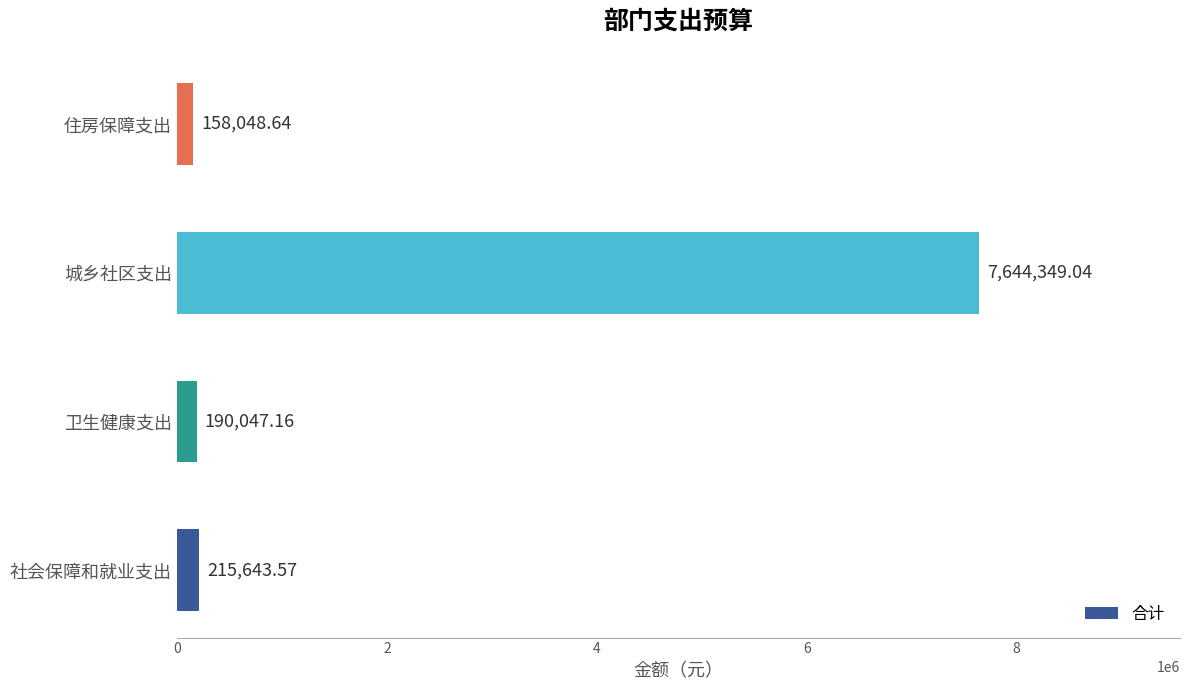

What is the difference between the second highest and minimum values?

57594.9